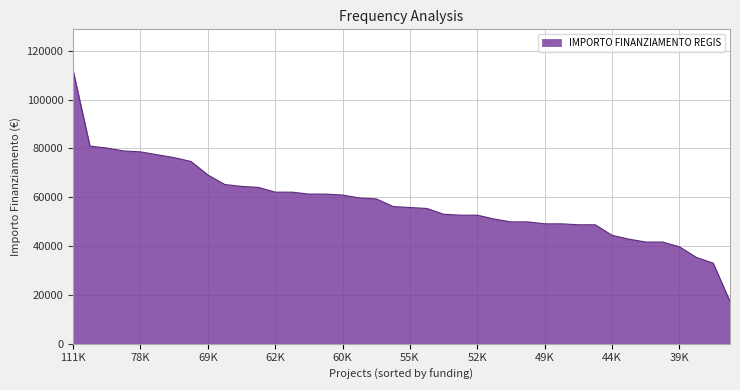

What is the greatest value displayed?

111949.1